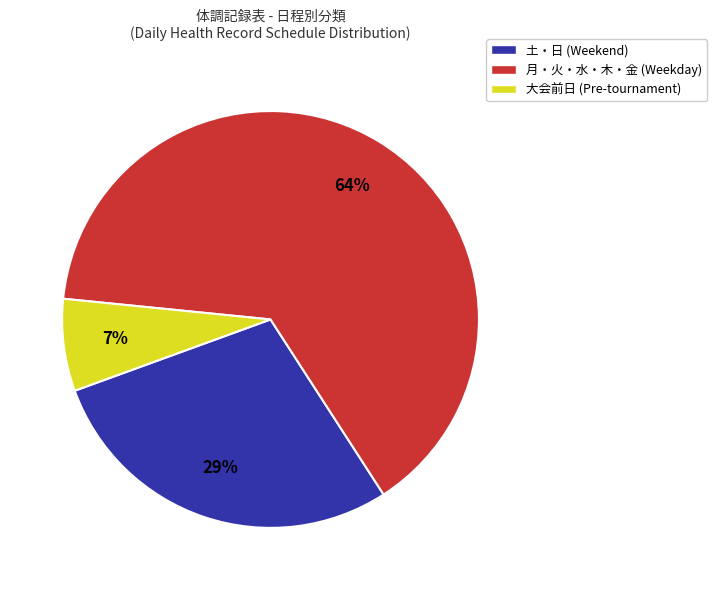

How many slices are in this pie chart?

3